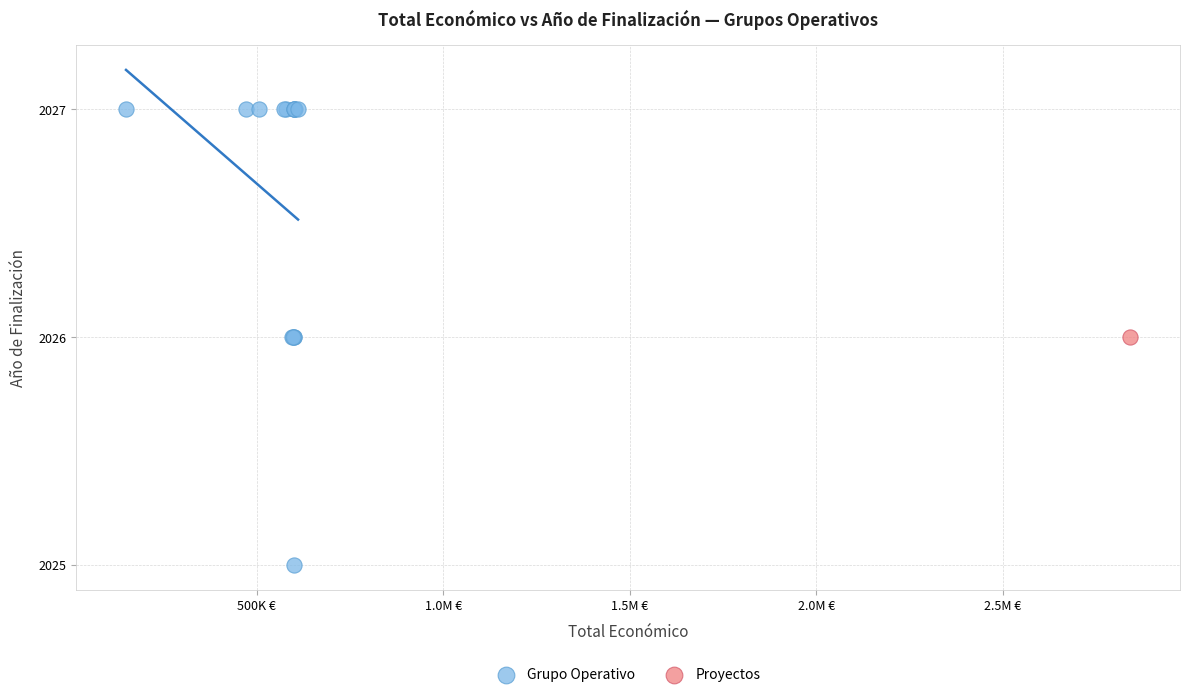

What are all the series names shown in the legend?

Grupo Operativo, Proyectos